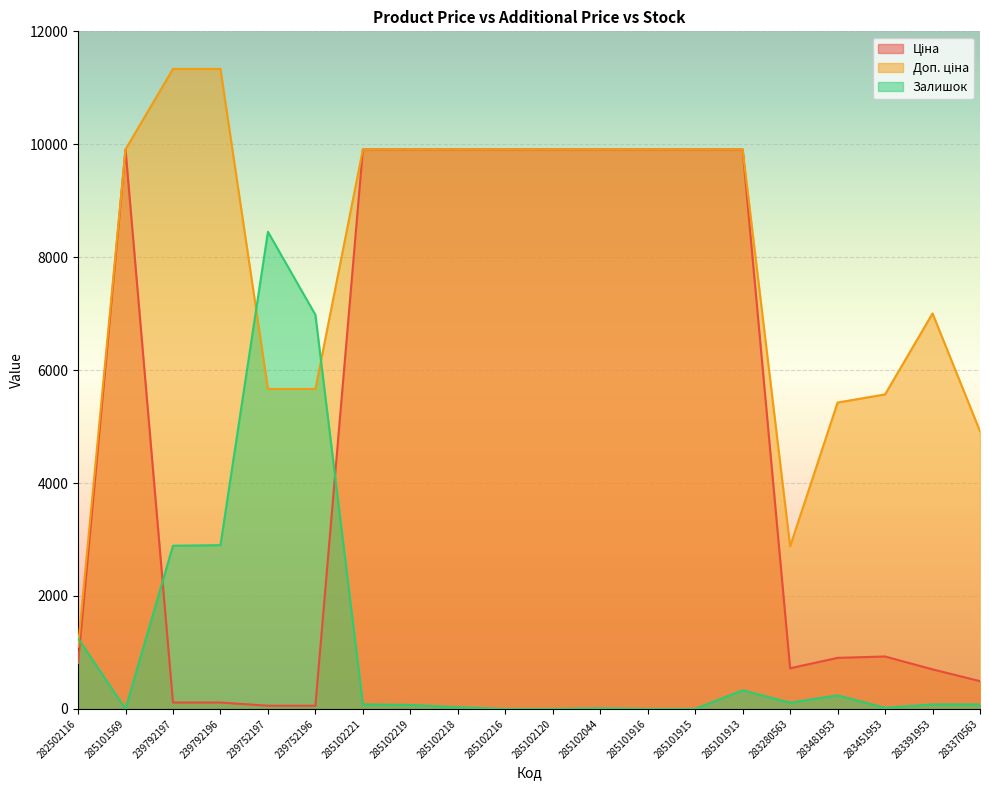

At which label does Доп. ціна reach its peak?

239792197